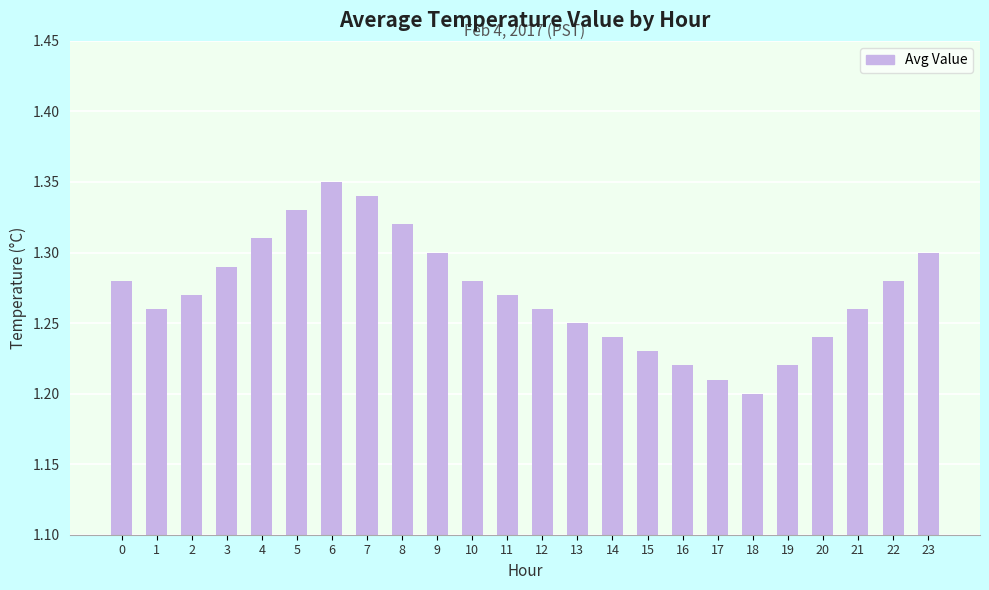

At which category does the chart reach its minimum across all series?

18